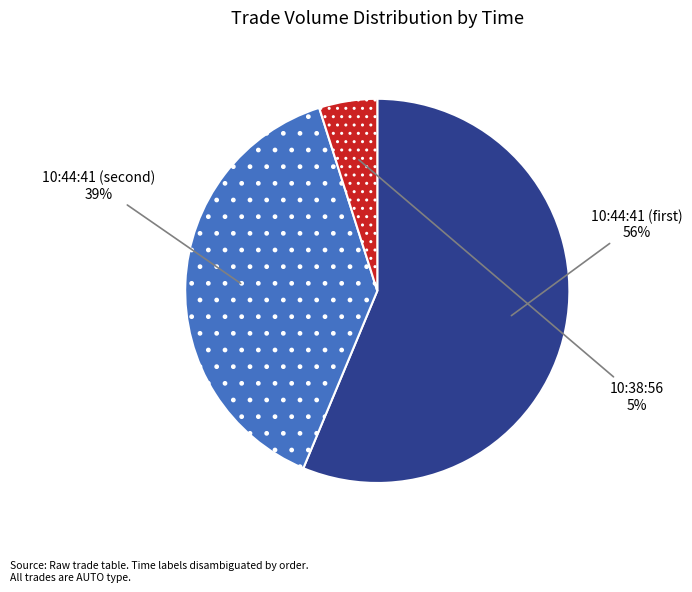

Does any single category account for the majority?

Yes